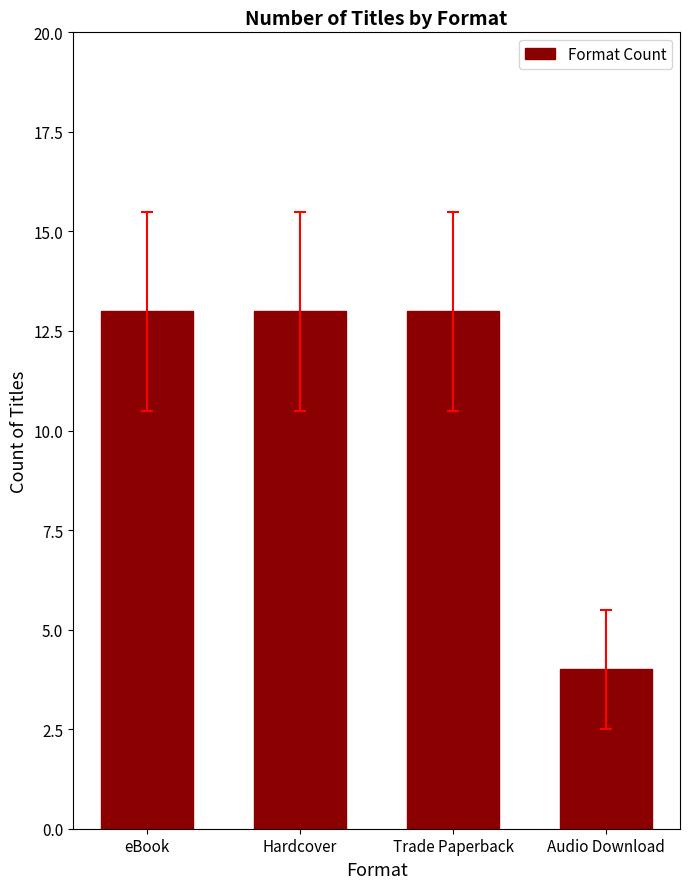

What position from the right is Hardcover?

3